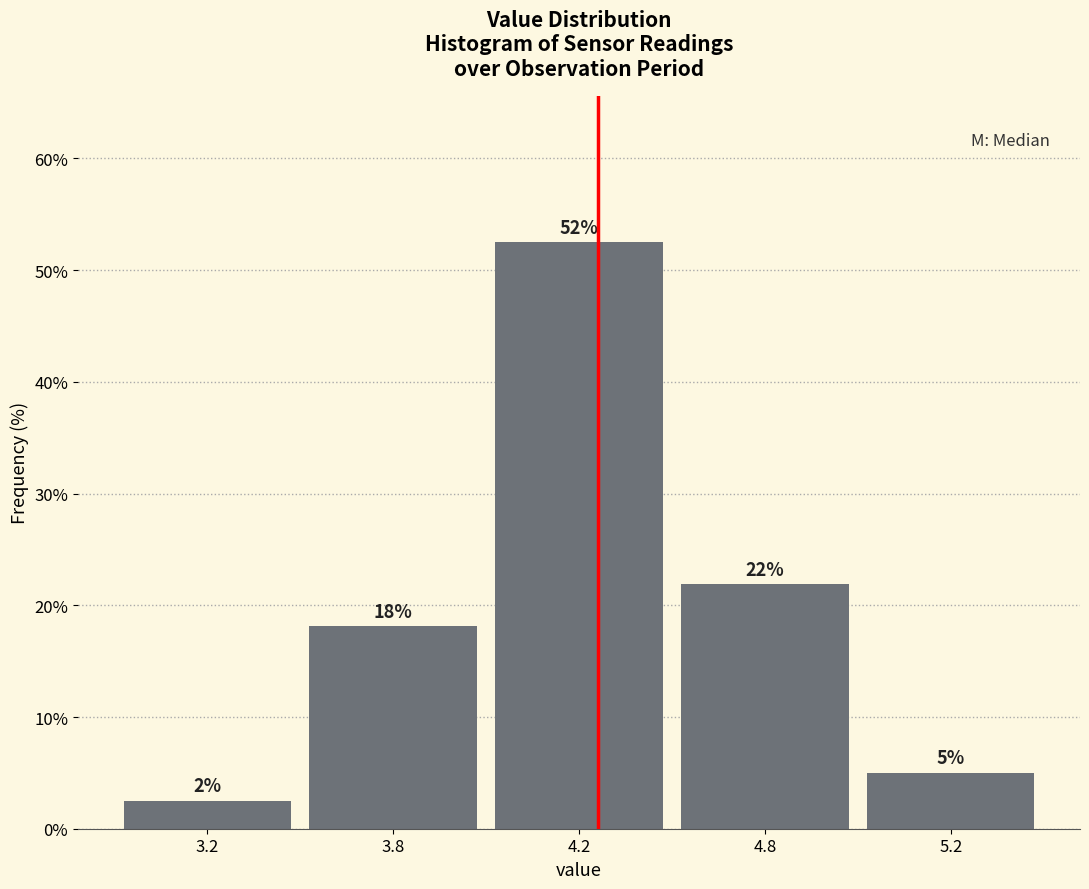

How many bars are there in total?

5